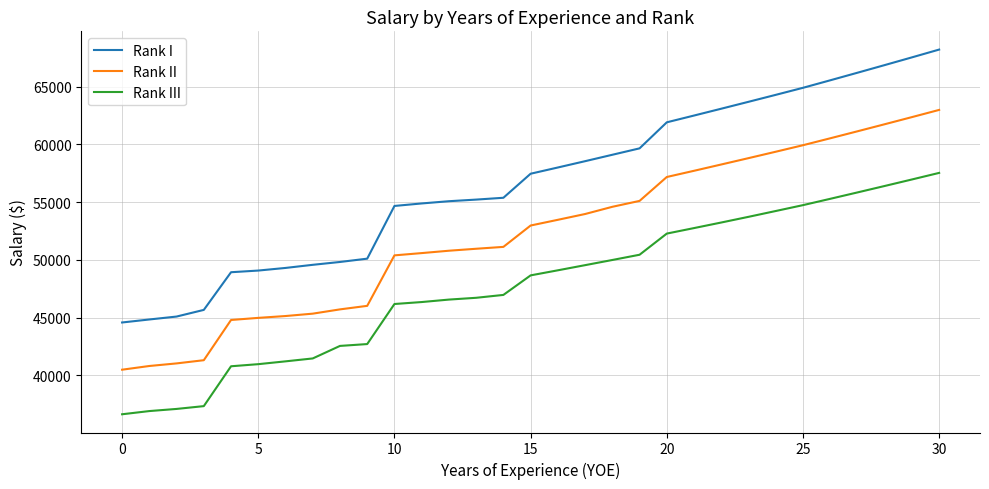

What is the average value of the Rank I series?

56760.1